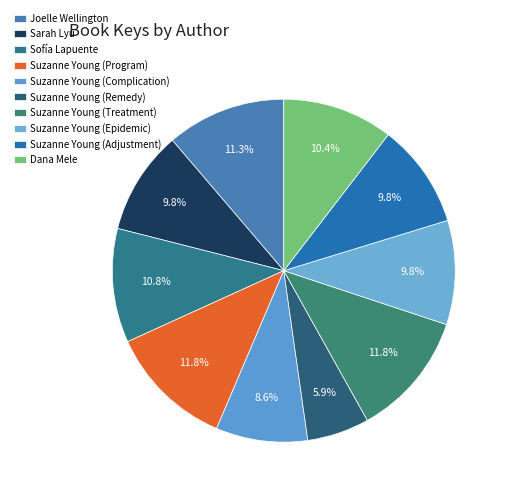

Count the number of slices in the pie.

10